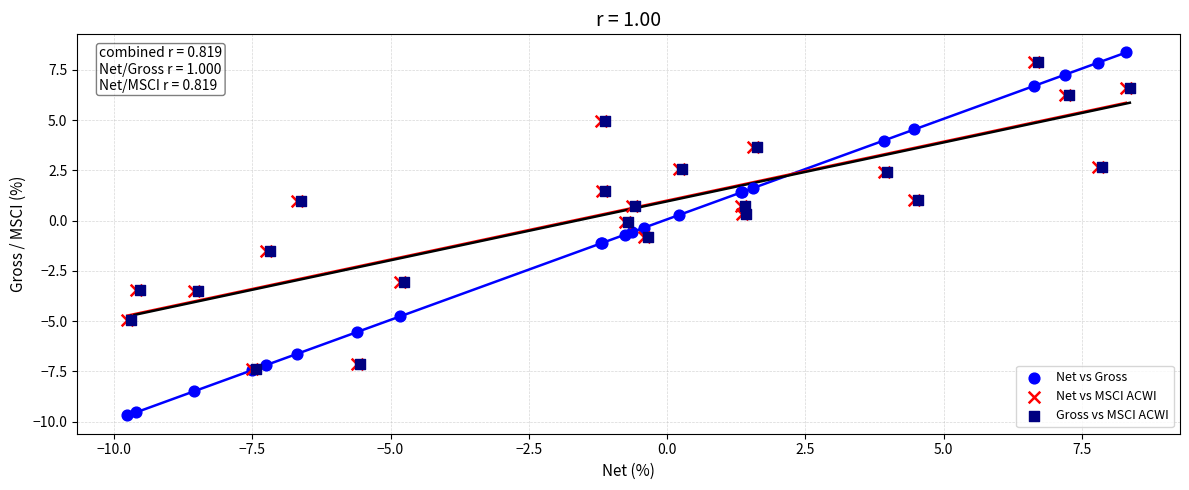

Which series has the widest spread of Y values?

Net vs Gross